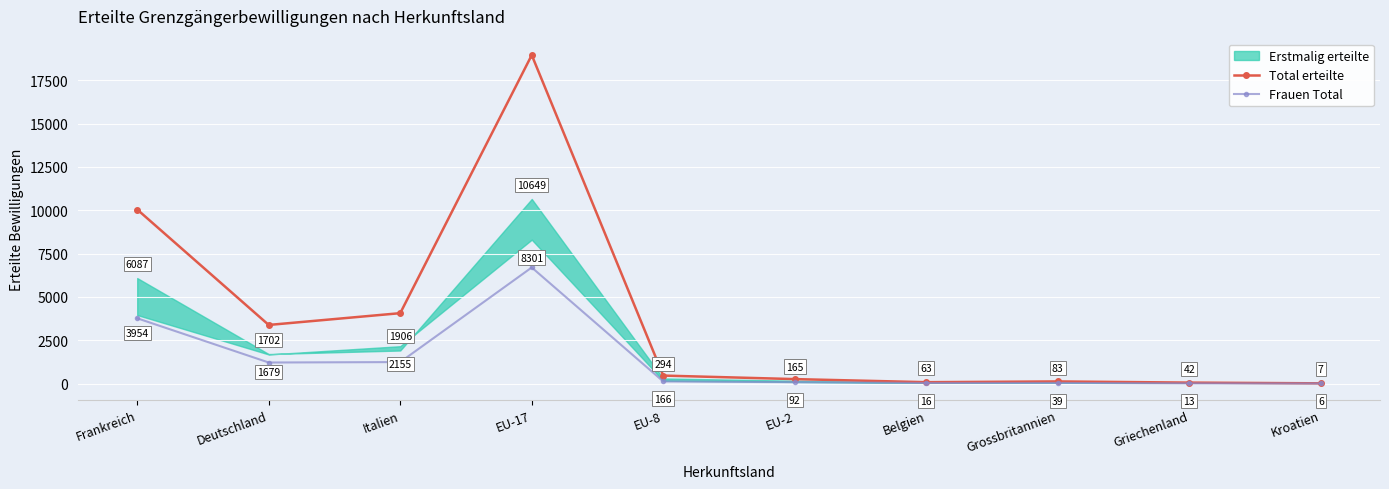

The value of Frauen Total at Kroatien is 5. True or false?

True